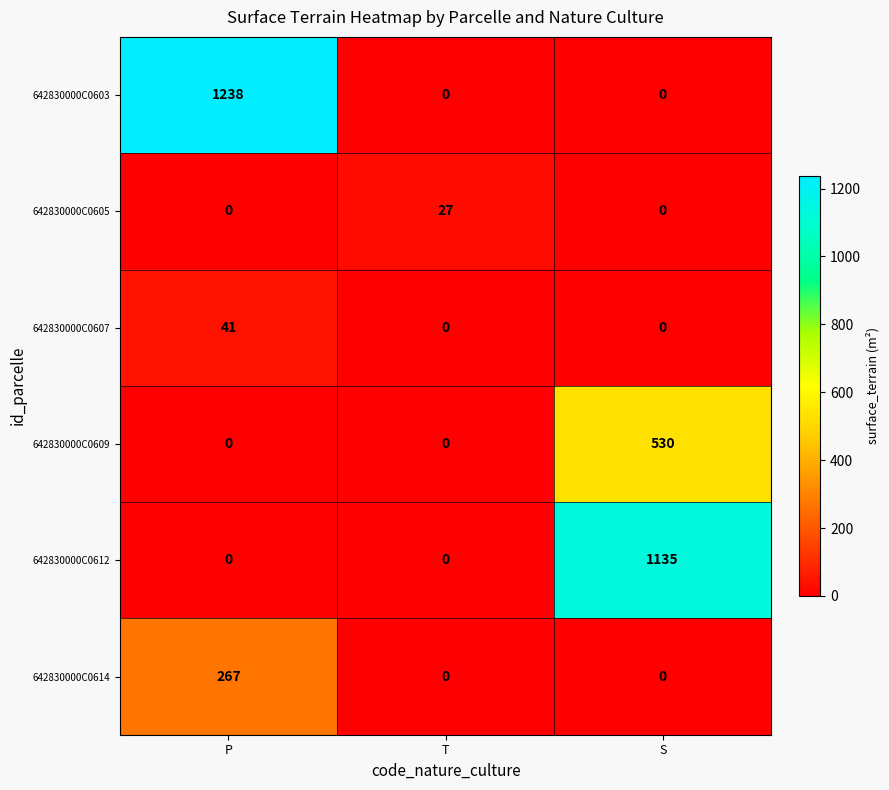

What is the average value of the 642830000C0614 series?

89